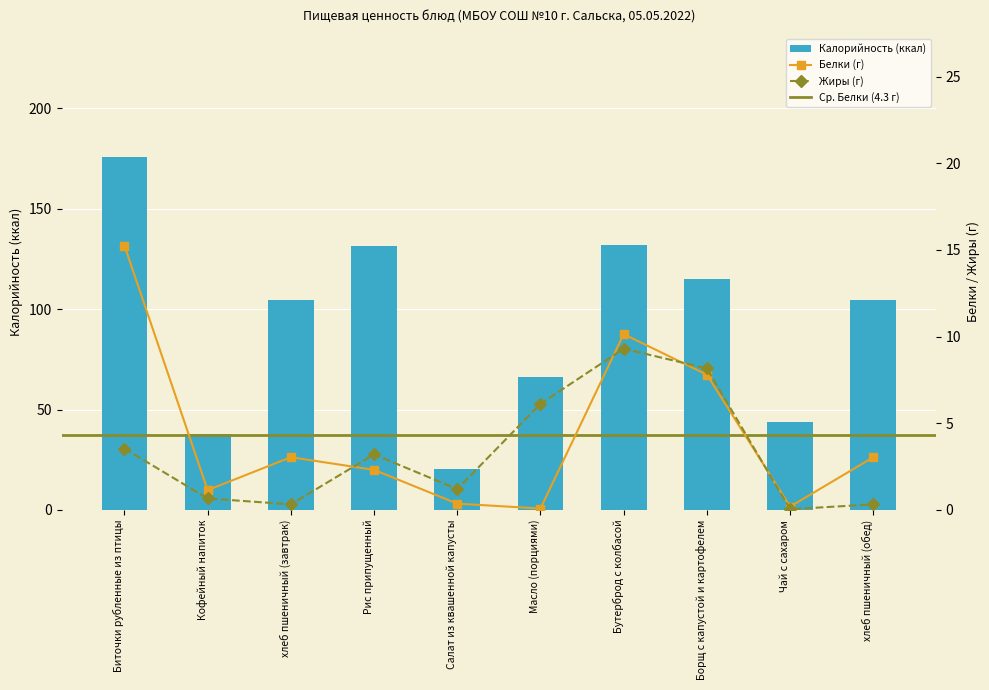

What is the spread (max minus min) of values at хлеб пшеничный (обед)?

104.2